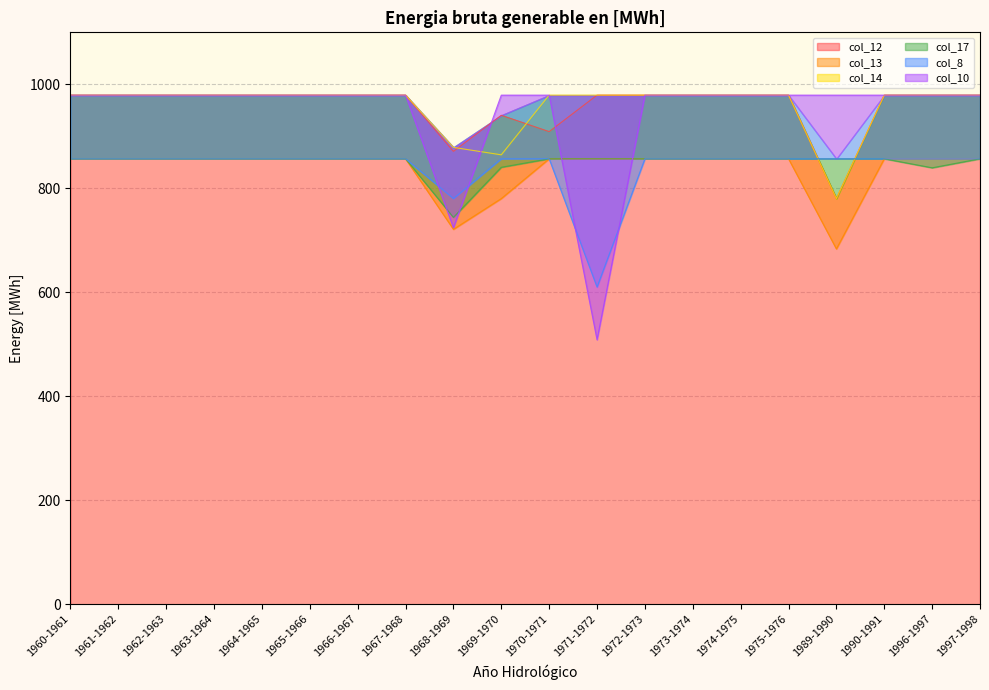

What is the highest value of the col_12 series?

979.2